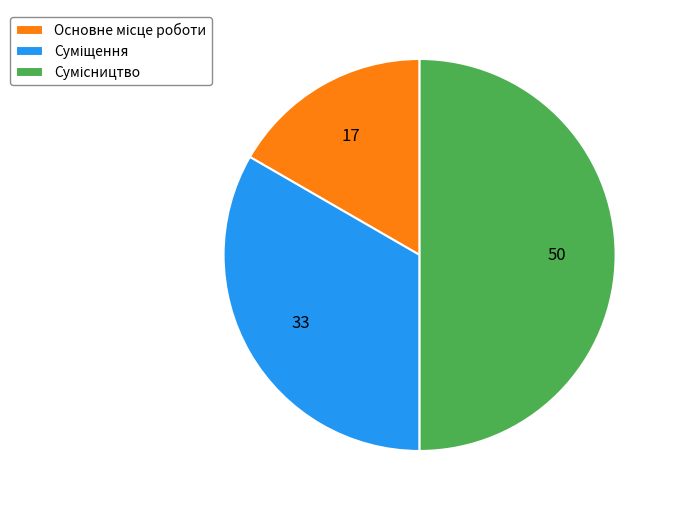

What is the smallest slice in the pie chart?

Основне місце роботи